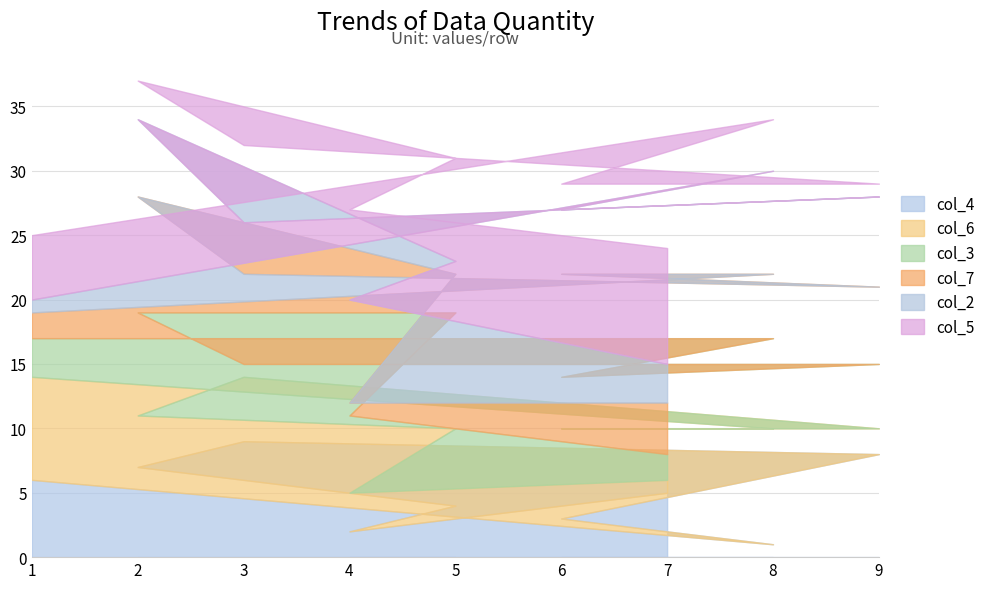

At how many categories does at least one series exceed 4?

9